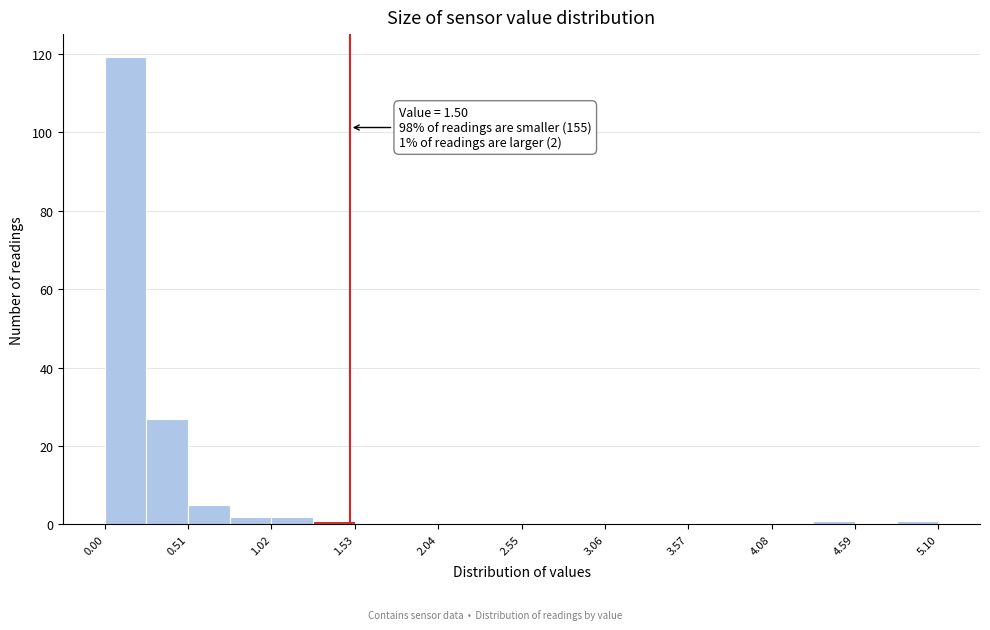

Read against the x-axis, roughly where is the centre of the tallest bar?

0.1